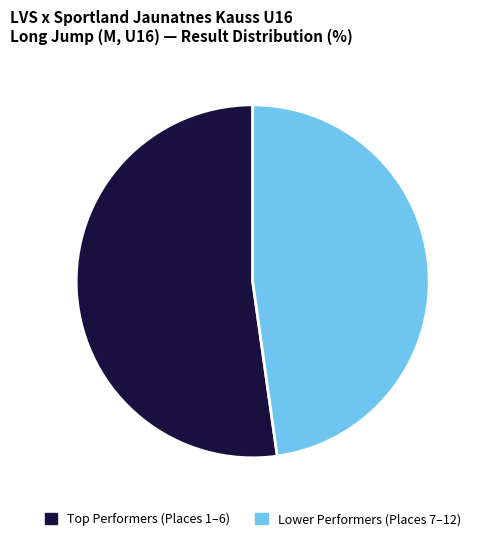

Which slice is the largest?

Top Performers (Places 1–6)